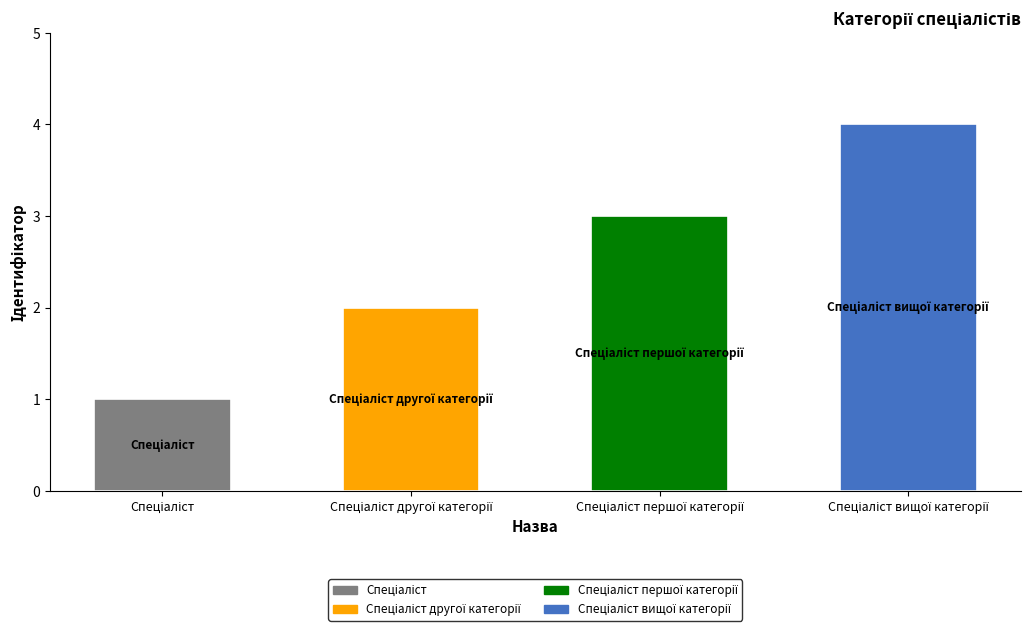

List the labels in order of value, largest first.

Спеціаліст вищої категорії, Спеціаліст першої категорії, Спеціаліст другої категорії, Спеціаліст